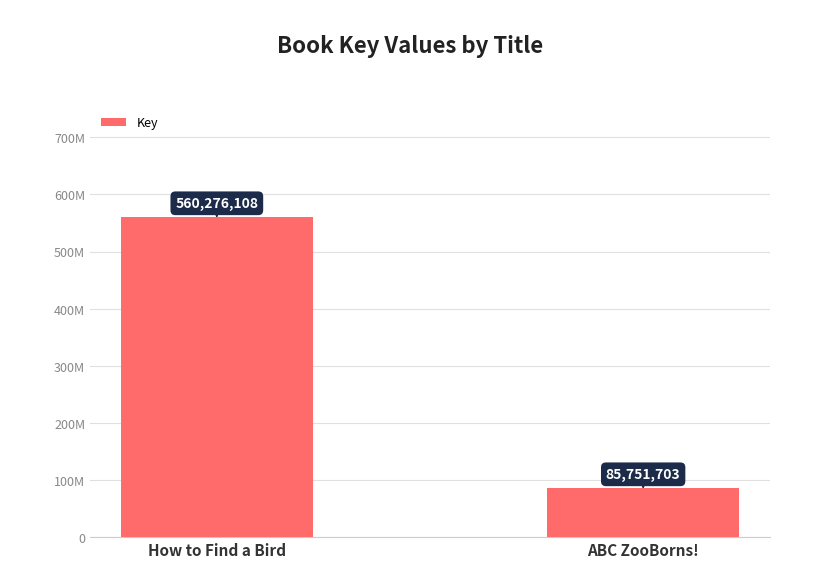

Reading left to right, list all the values displayed in this chart.

How to Find a Bird=560276108	ABC ZooBorns!=85751703